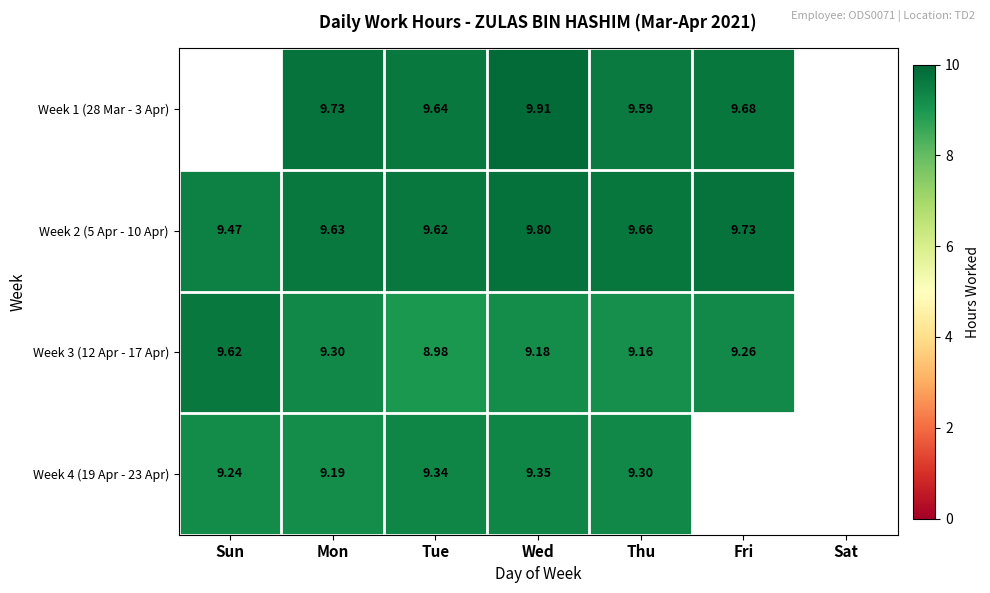

At which label does Week 2 (5 Apr - 10 Apr) reach its peak?

Wed